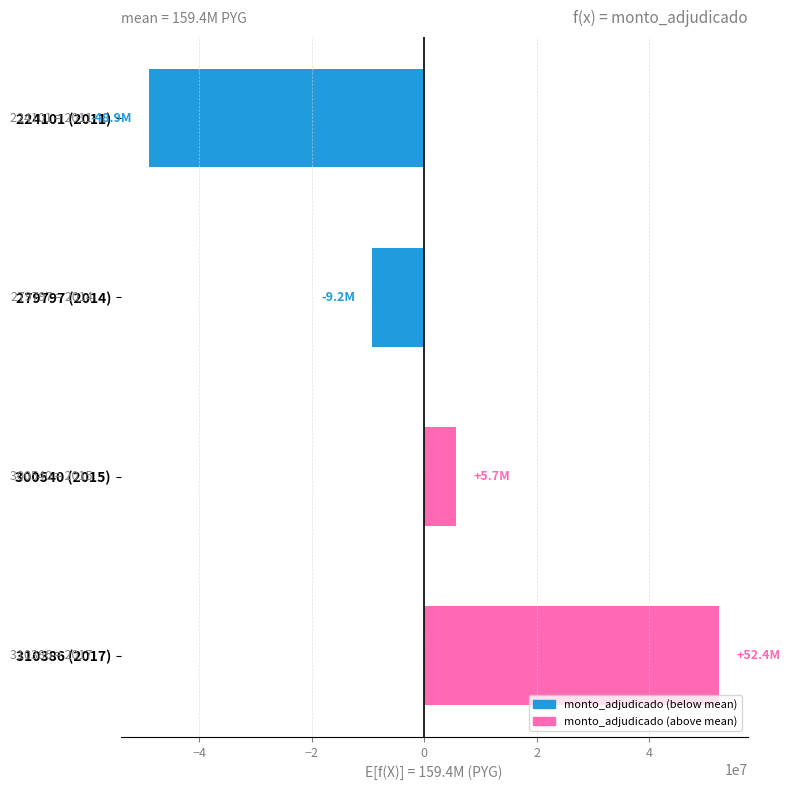

Reading bottom to top, extract all data points from this chart.

52396875	5706875	-9210625	-48893125